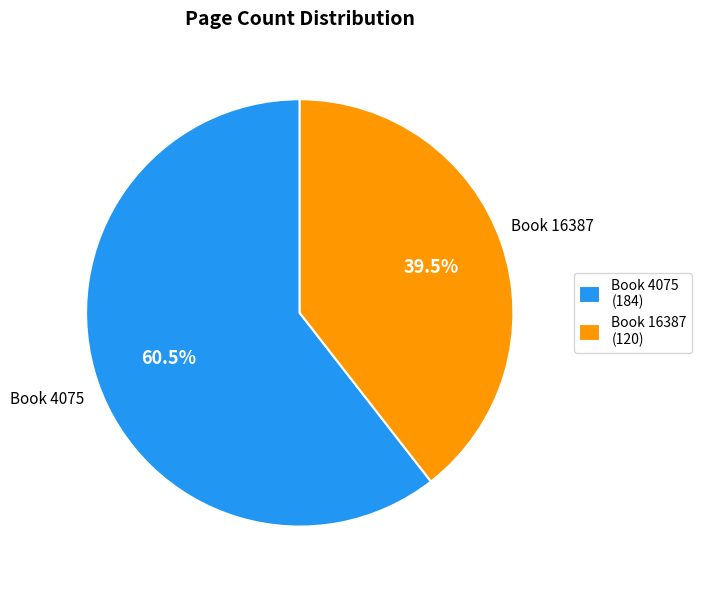

Is Book 16387 (120) the majority of the pie?

No